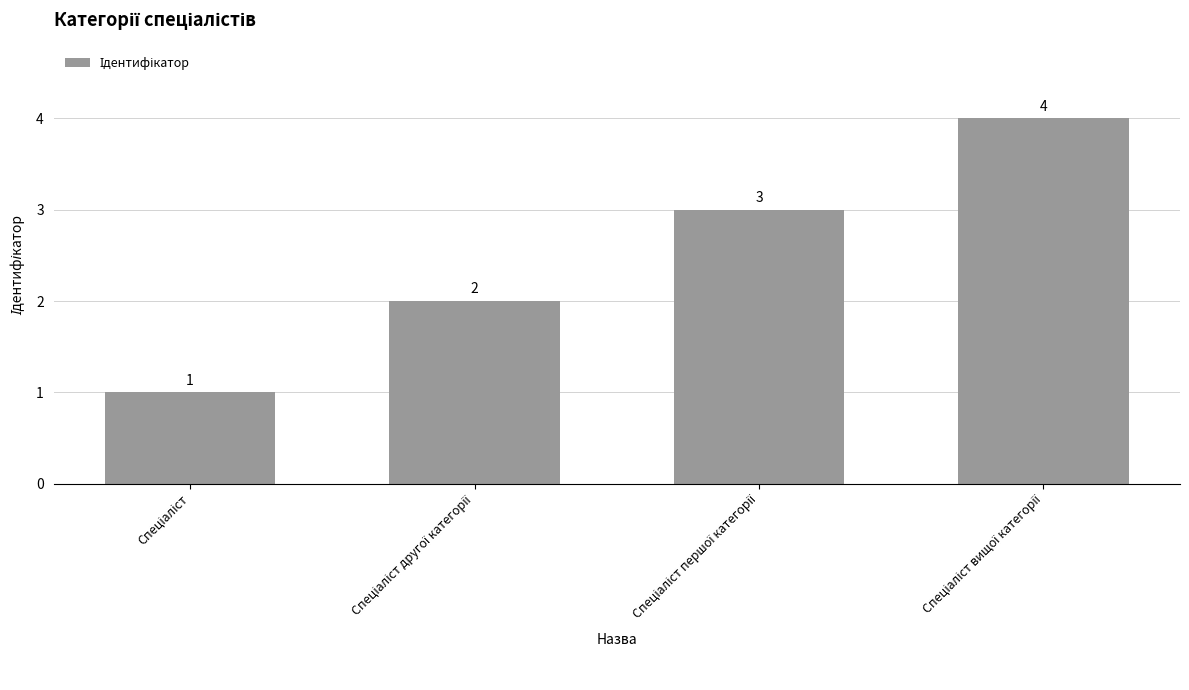

How many values are below 3?

2